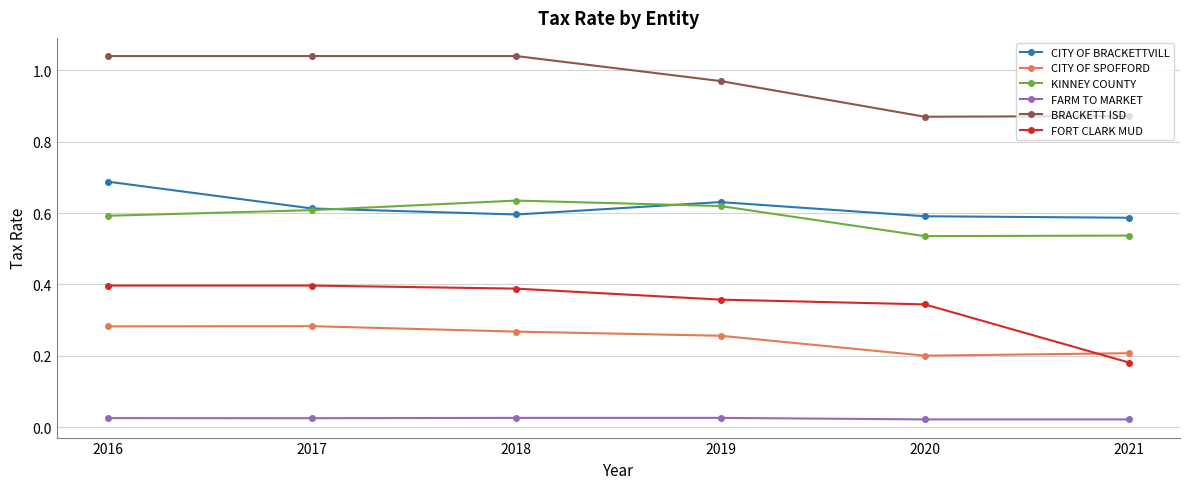

Which series changed the most between 2018 and 2021?

FORT CLARK MUD